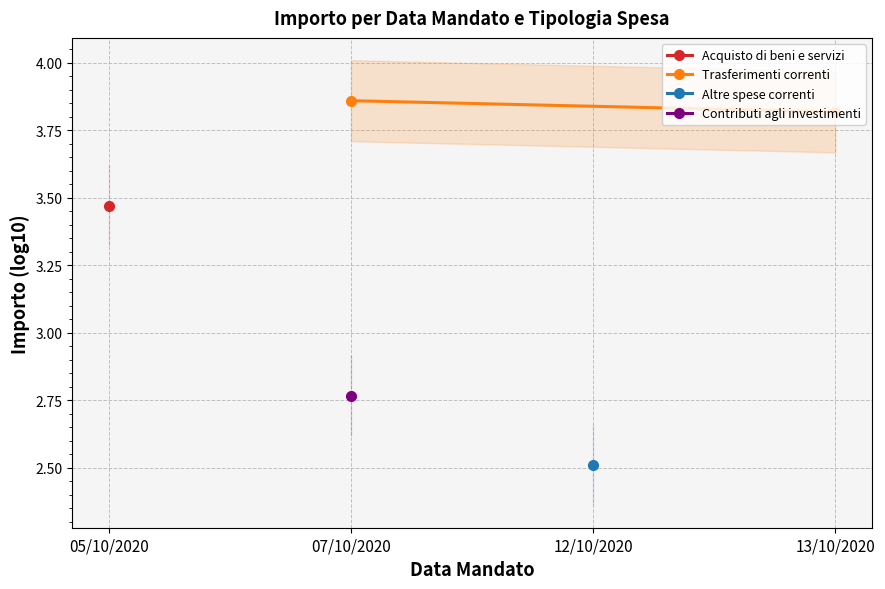

Is it true that the value at 07/10/2020 is 5.8?

False